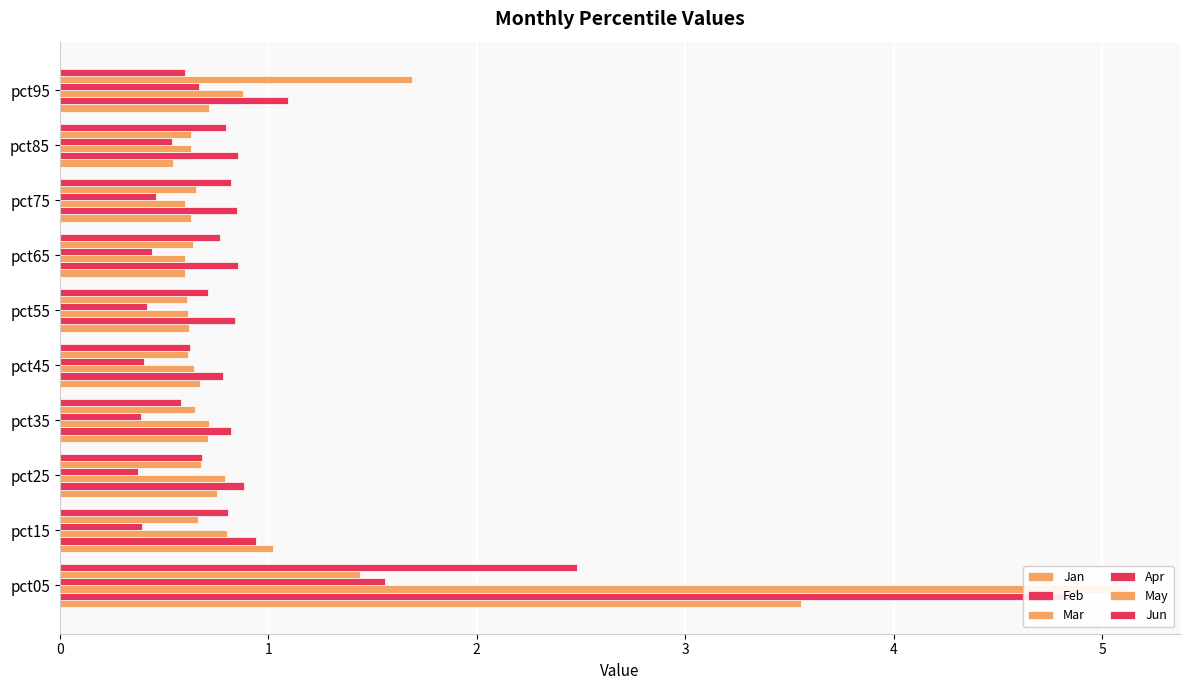

The Feb series shows 0.8 at 7. True or false?

True